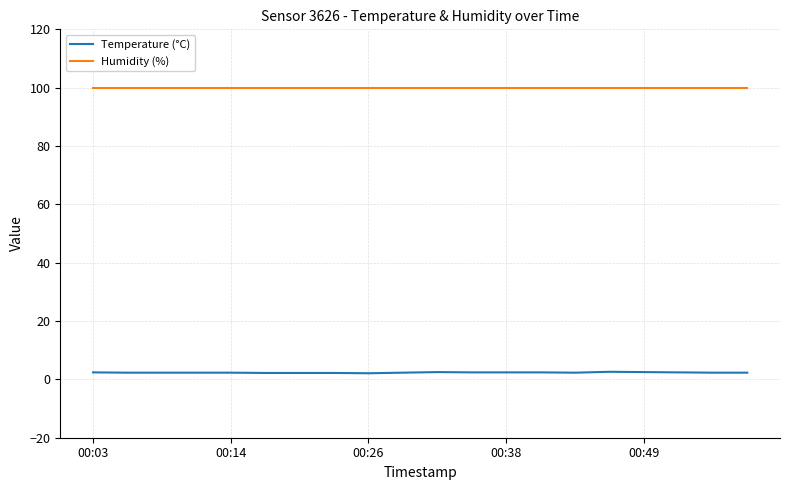

Which series has the largest total across all categories?

Humidity (%)